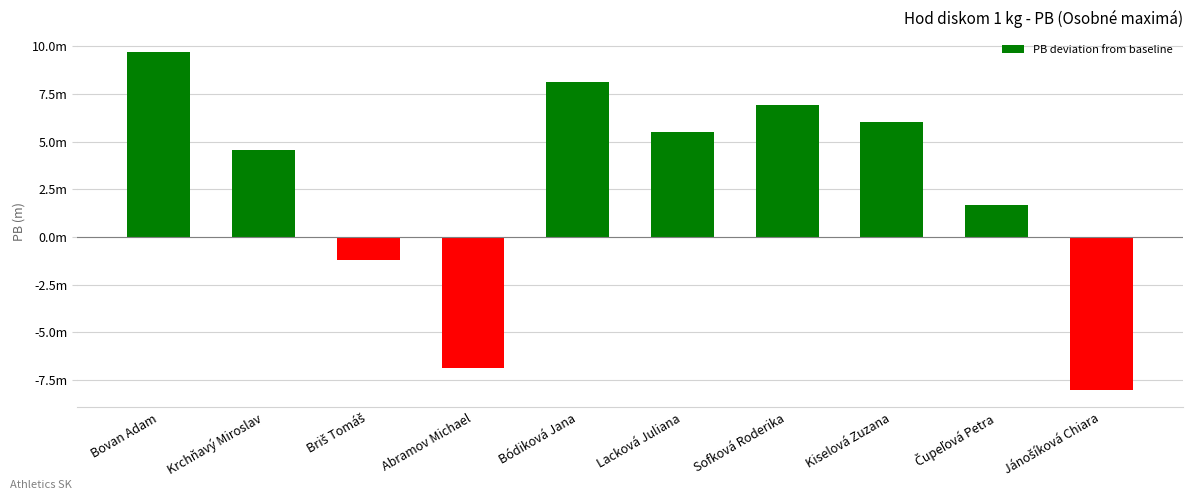

Which category has the lowest value across all series?

Jánošíková Chiara